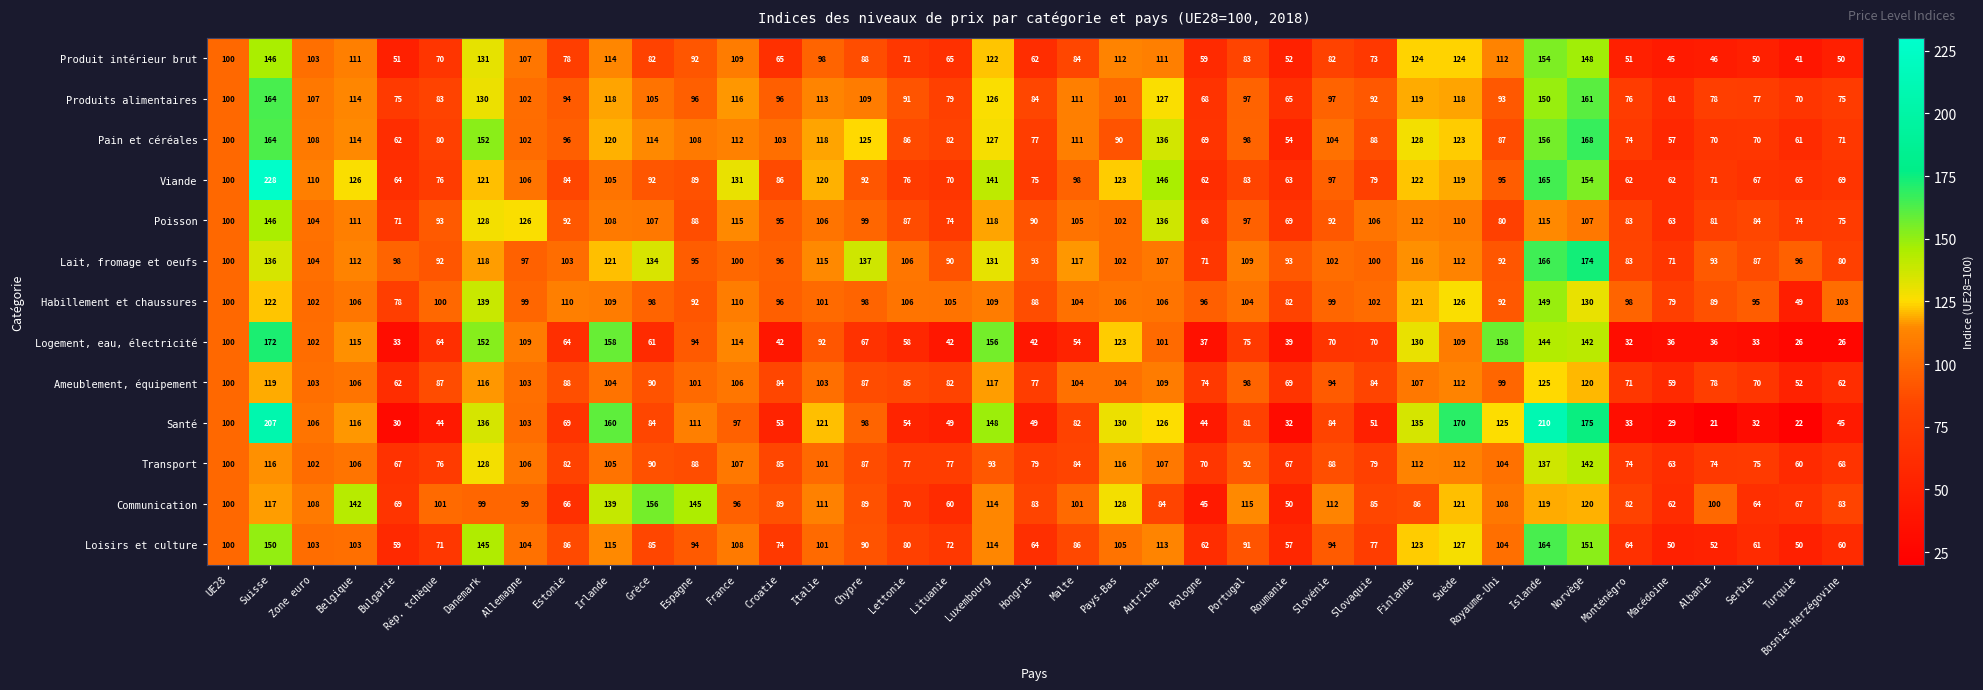

Count the number of data series in this chart.

13